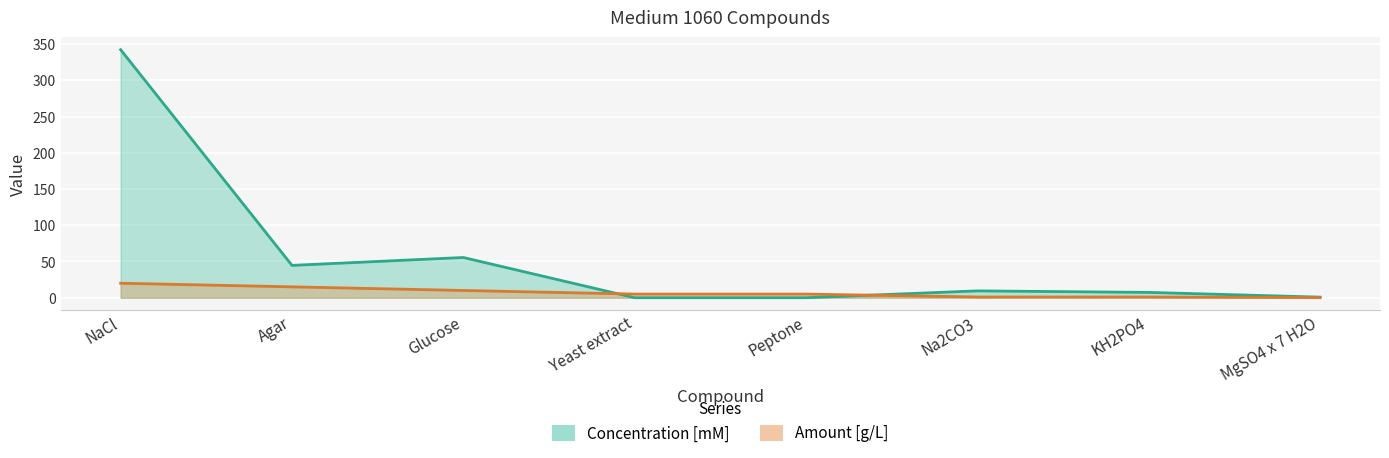

What is the sum of the Amount [g/L] values at Yeast extract and NaCl?

25.0